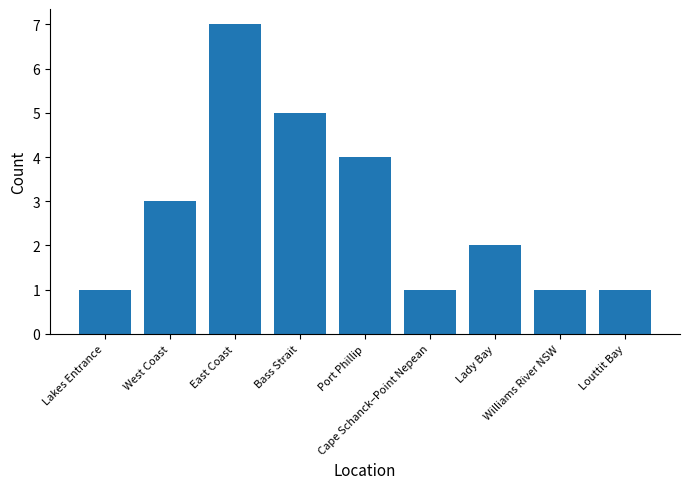

What is the sum of the values at Lakes Entrance and Louttit Bay?

2